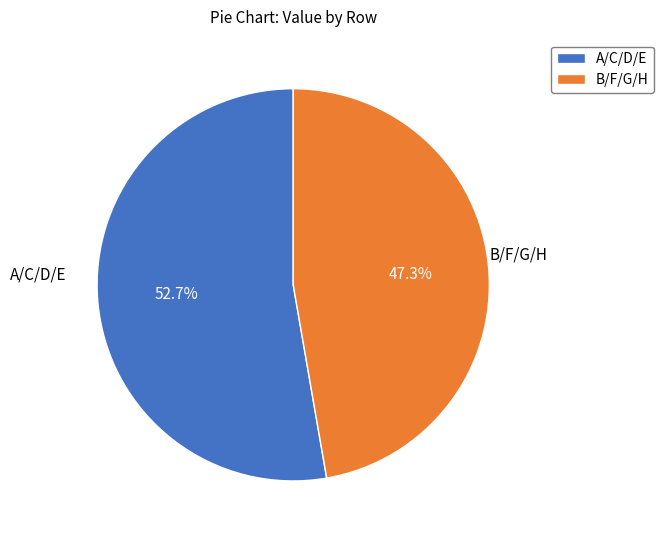

To the nearest percent, what is the average slice percentage?

50%